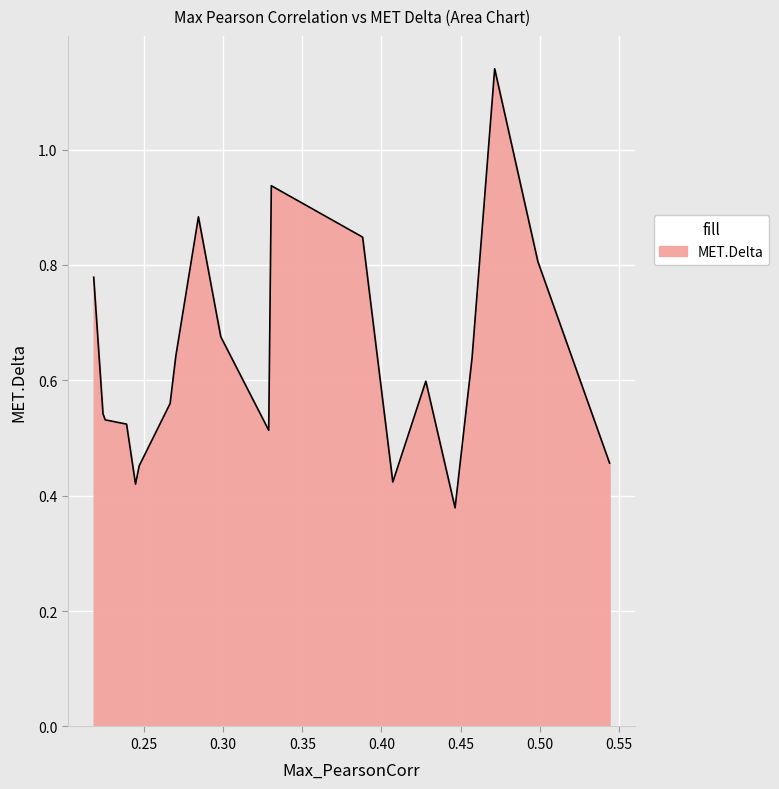

Does the chart display data point markers on the line(s)?

No